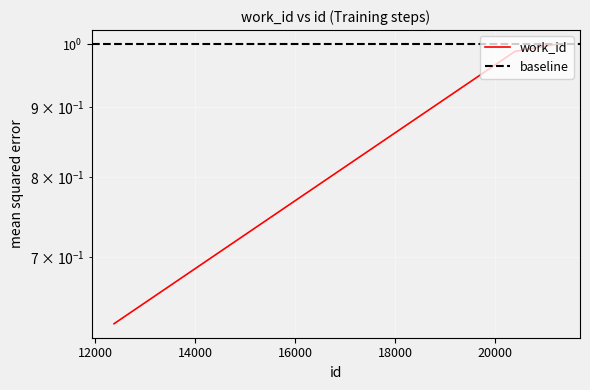

Read the value at 20396.

1.0